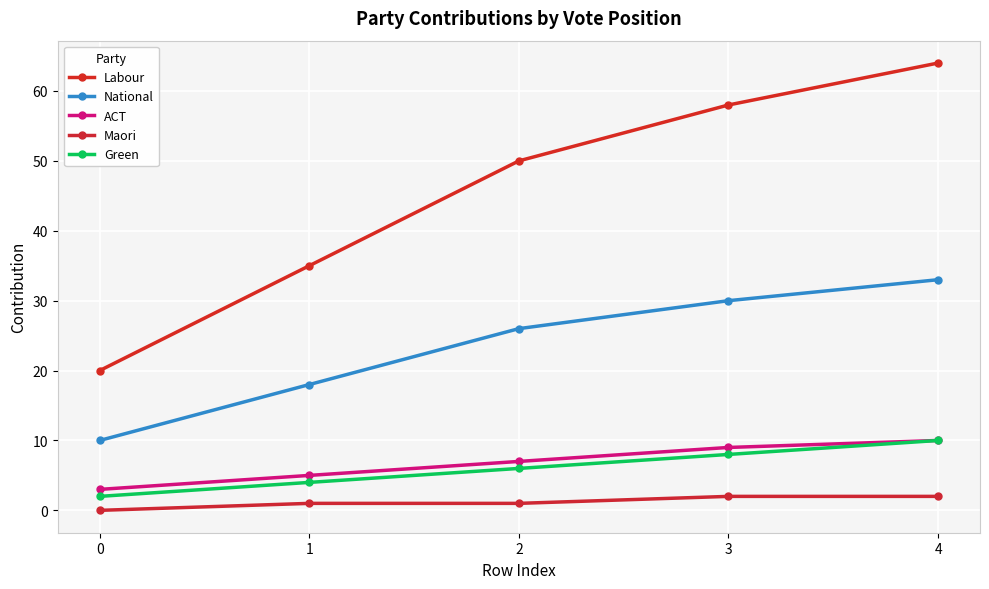

What is the value of the National point at the 4th from the left?

30